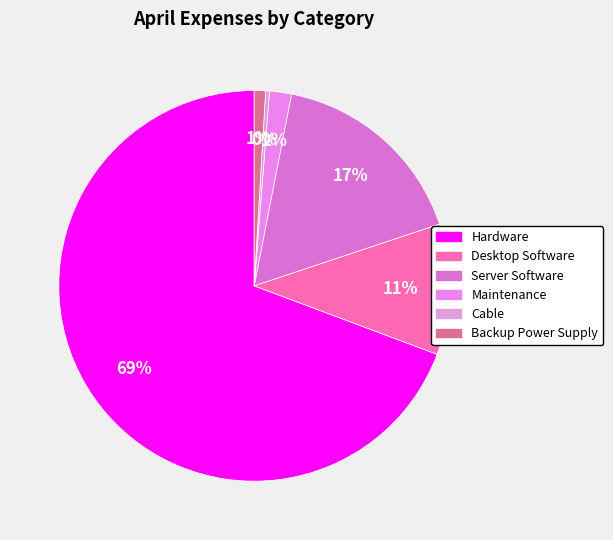

Between Backup Power Supply and Cable, which is larger?

Backup Power Supply